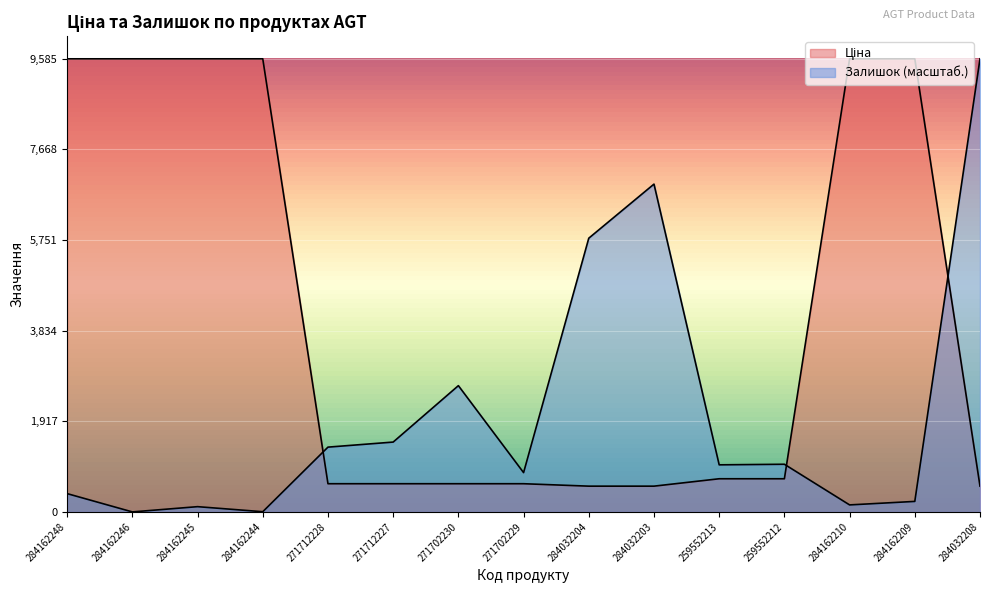

Where is the first local maximum for Залишок?

284162245